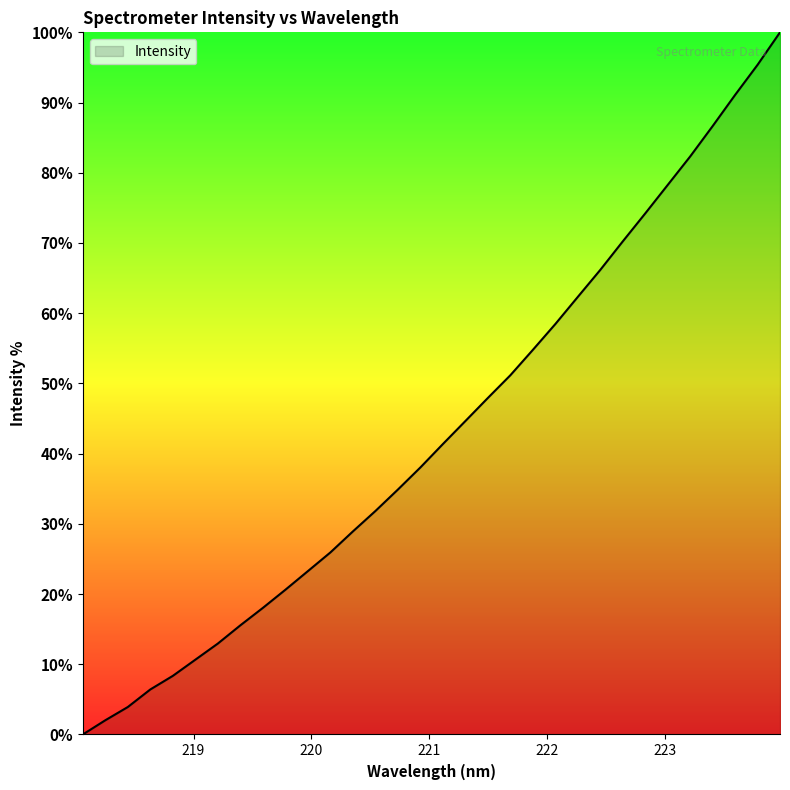

What is the greatest value displayed?

100.0